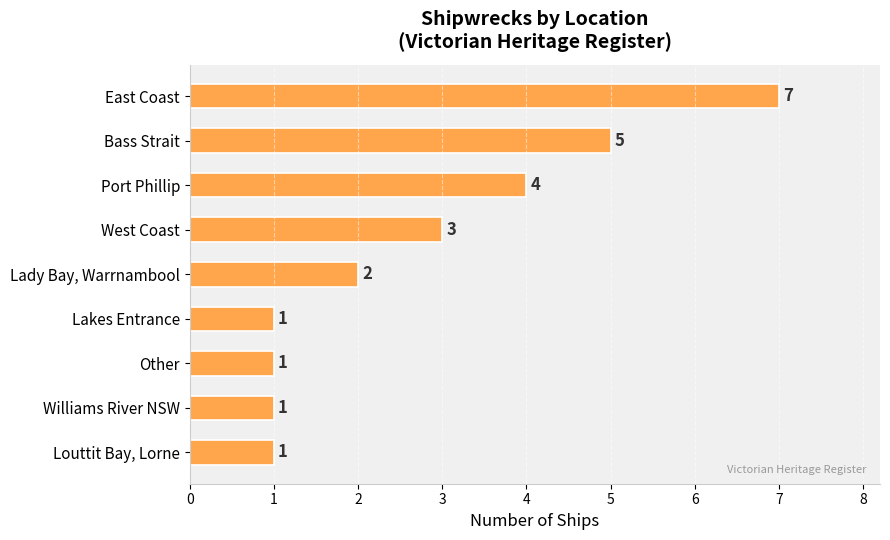

Reading top to bottom, what are all the values shown in this chart?

7	5	4	3	2	1	1	1	1